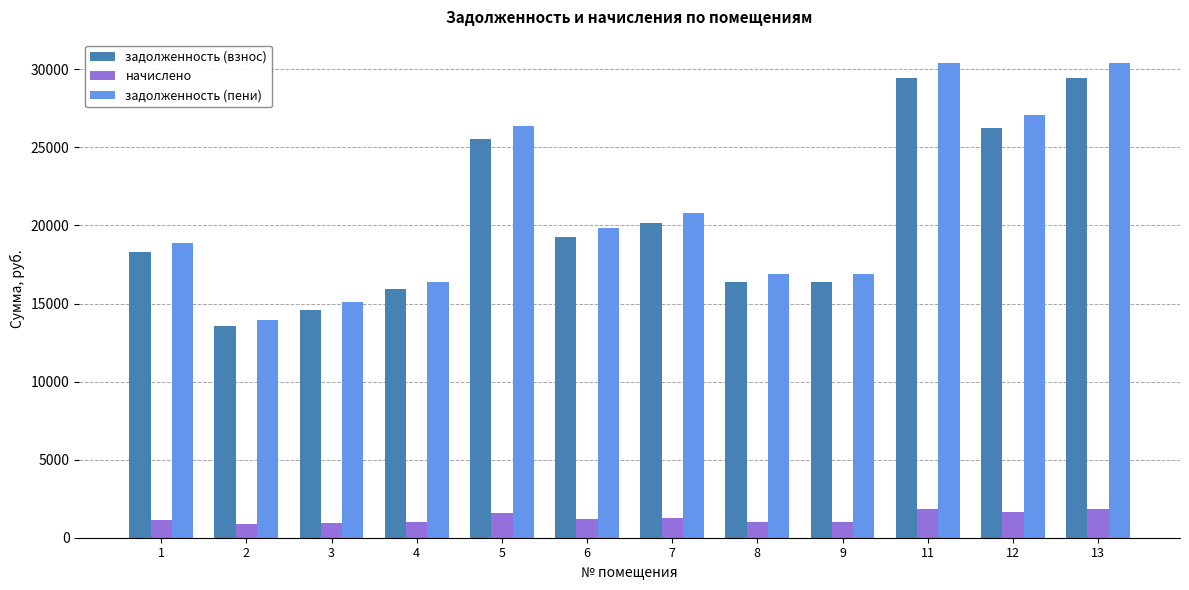

What is the approximate value of начислено at 6?

1216.4